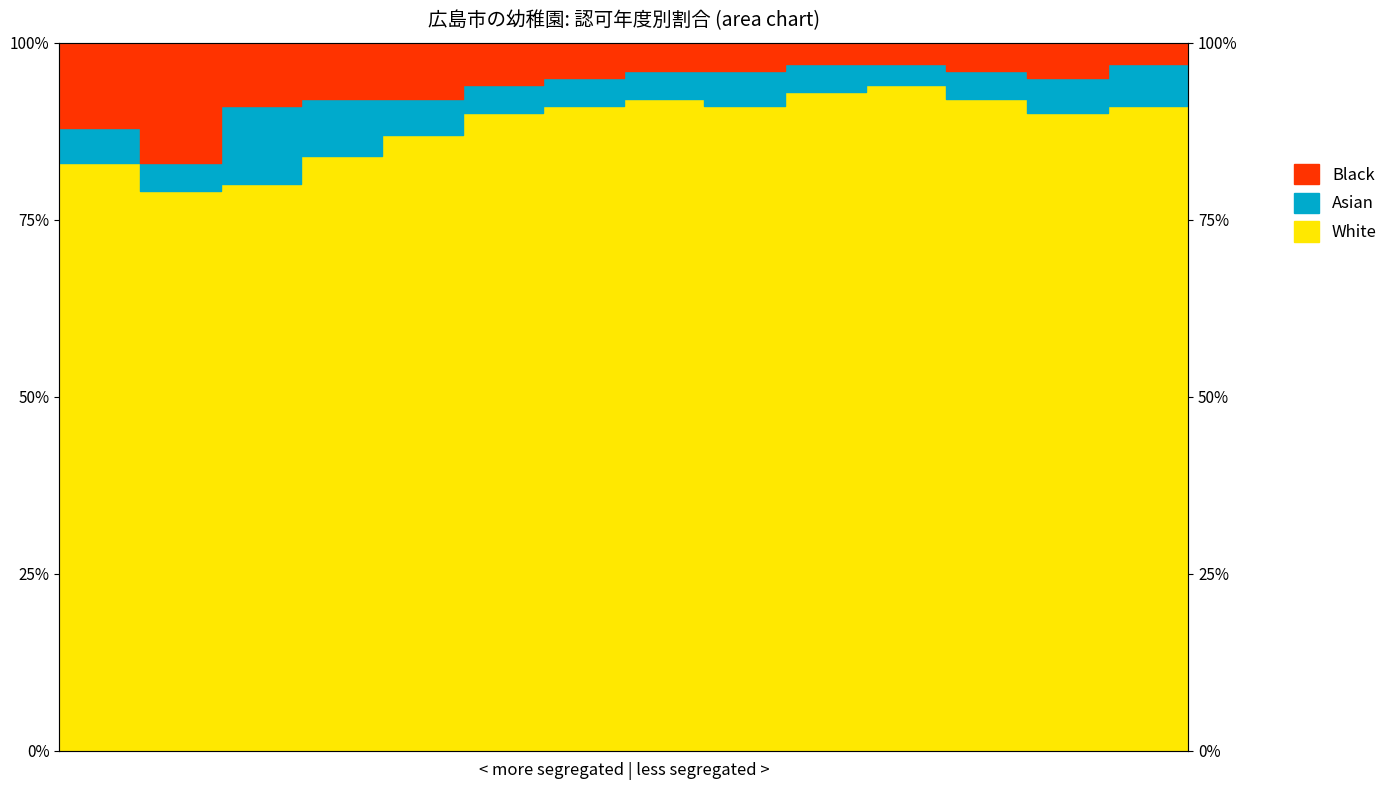

True or false: Black and White cross at least once.

False